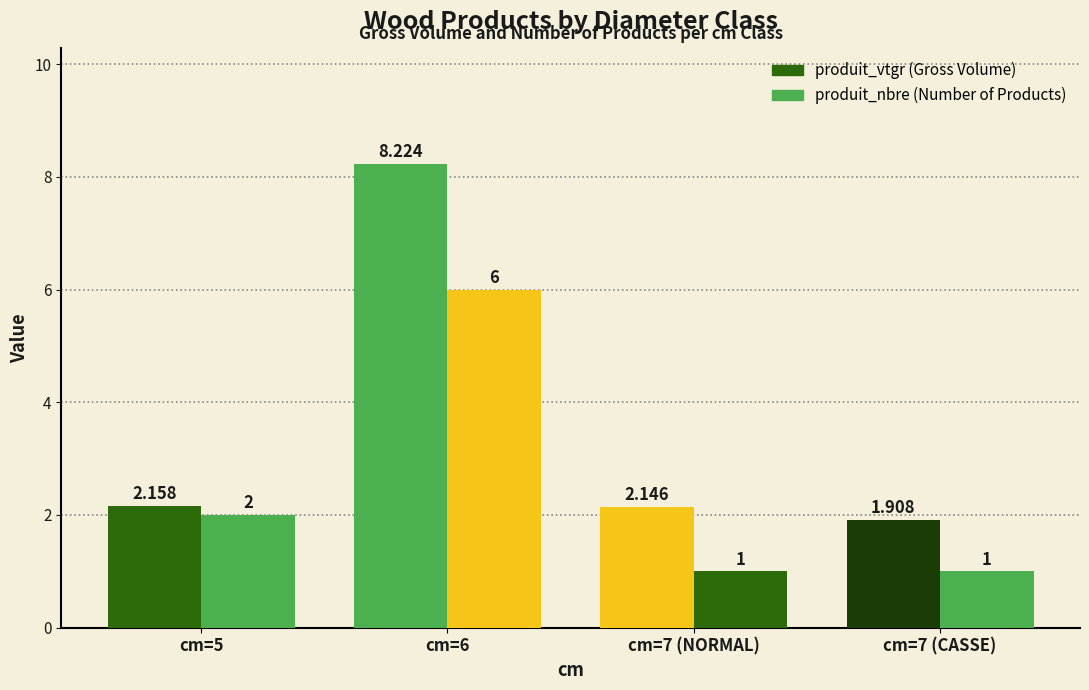

Rank the series by their maximum value, from lowest to highest.

produit_nbre, produit_vtgr